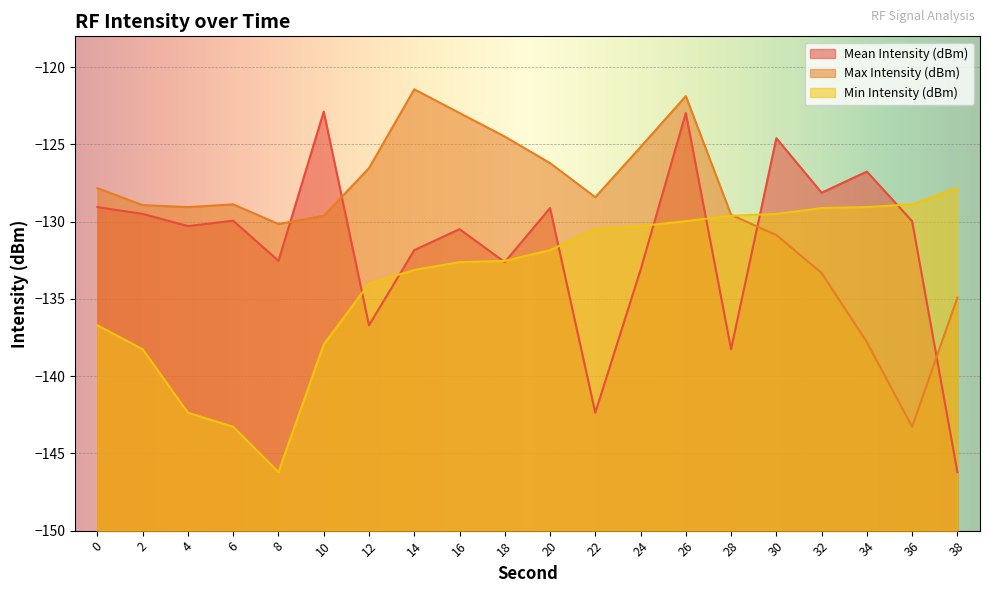

At which category is the sum across all series the highest?

26